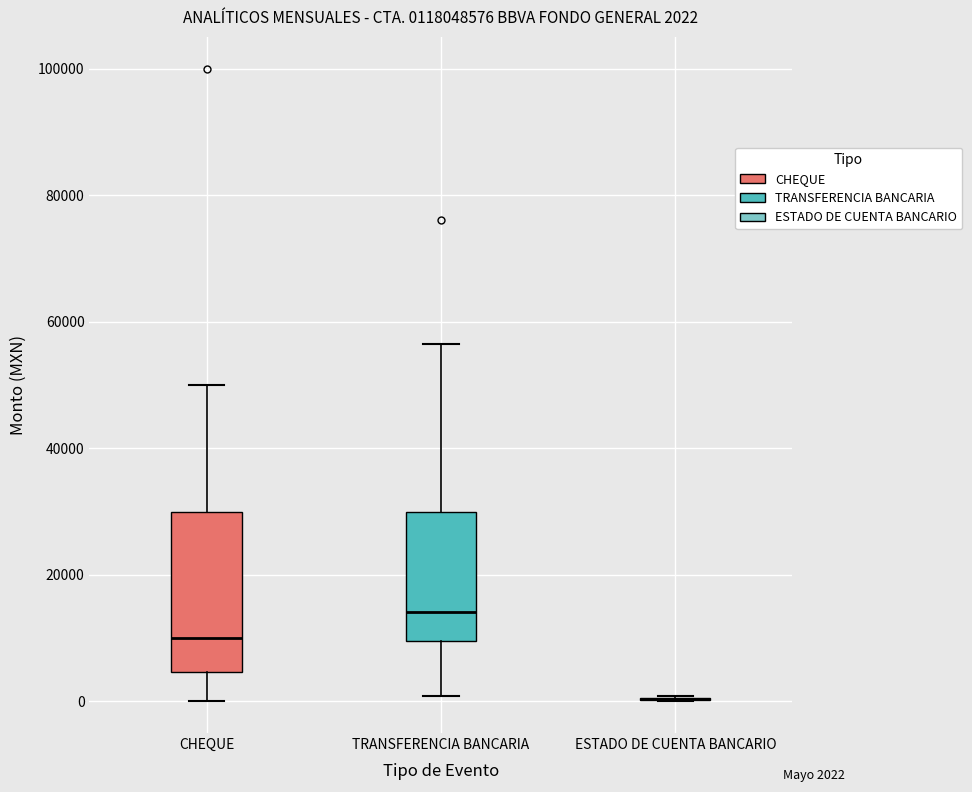

Which box is the tallest, from its lower edge to its upper edge?

CHEQUE